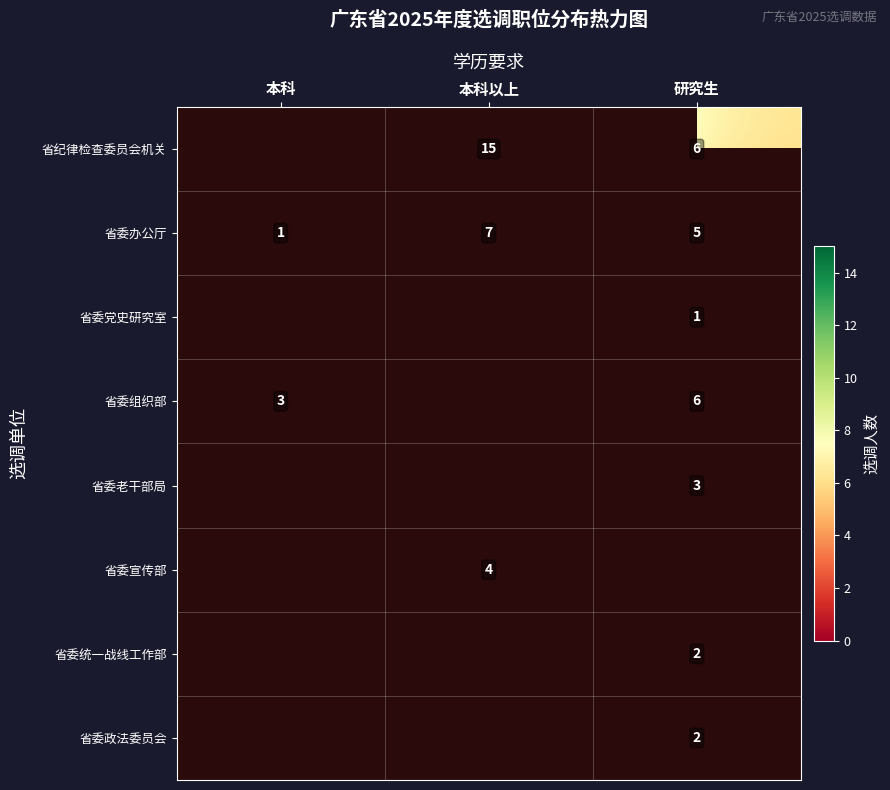

Which category has the lowest value across all series?

本科